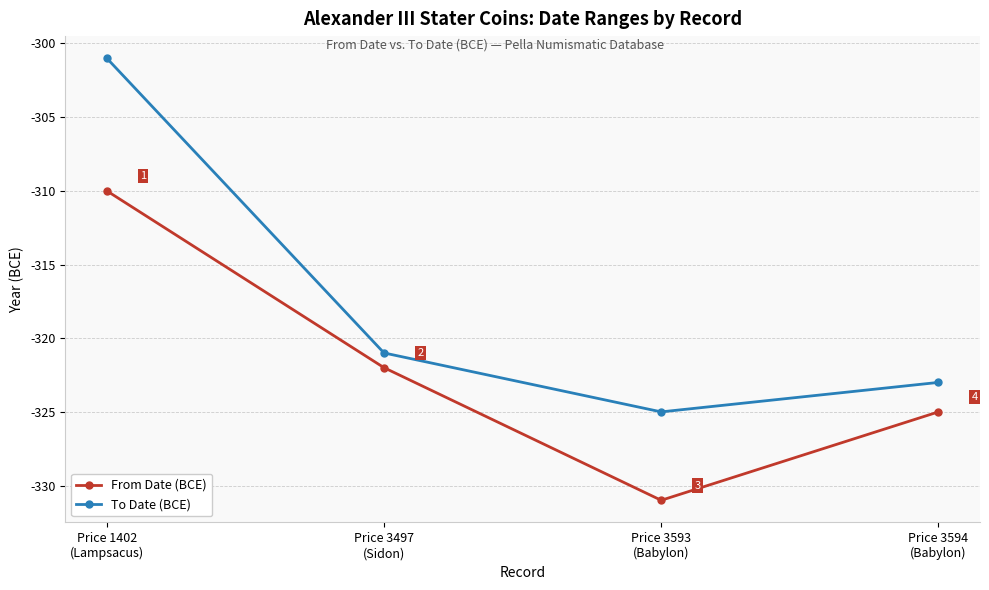

What is the sum of all From Date (BCE) values?

-1288